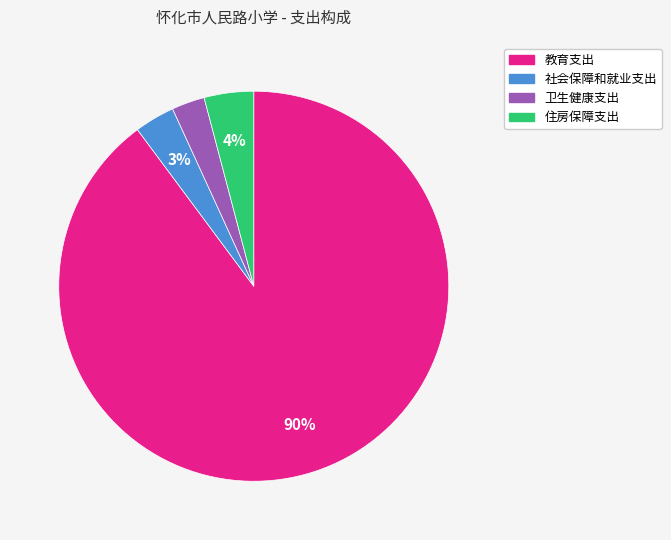

What percentage is the 教育支出 slice, to the nearest percent?

90%